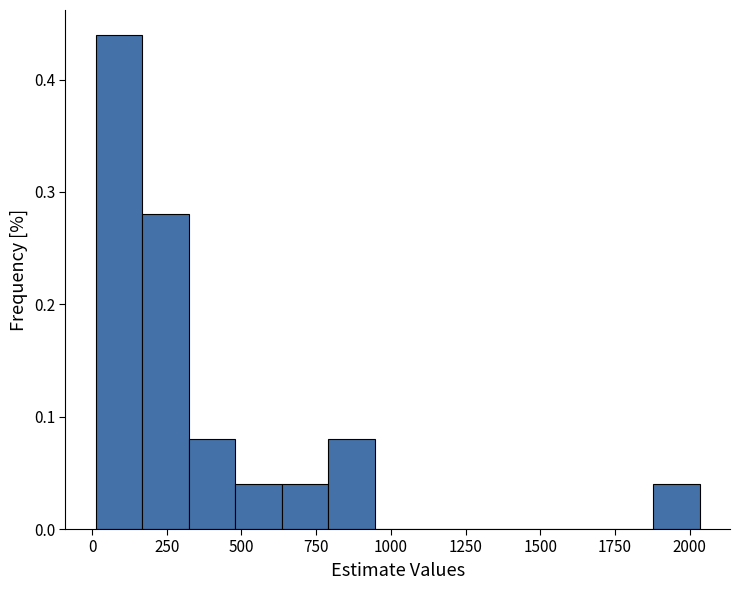

Read against the x-axis, roughly where is the centre of the tallest bar?

100